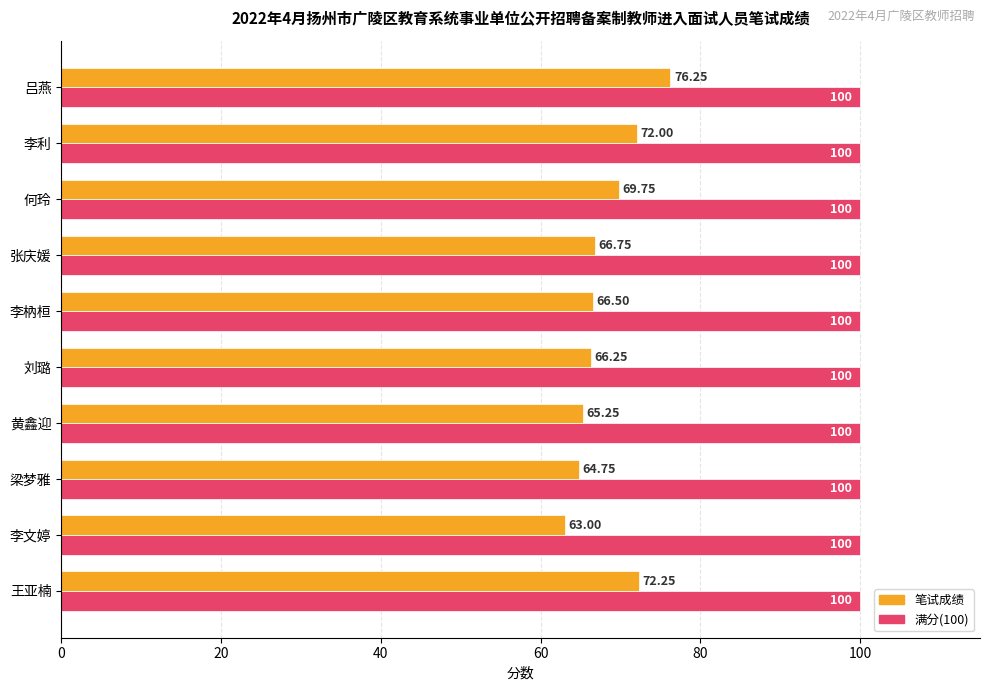

At which category is the sum across all series the highest?

吕燕